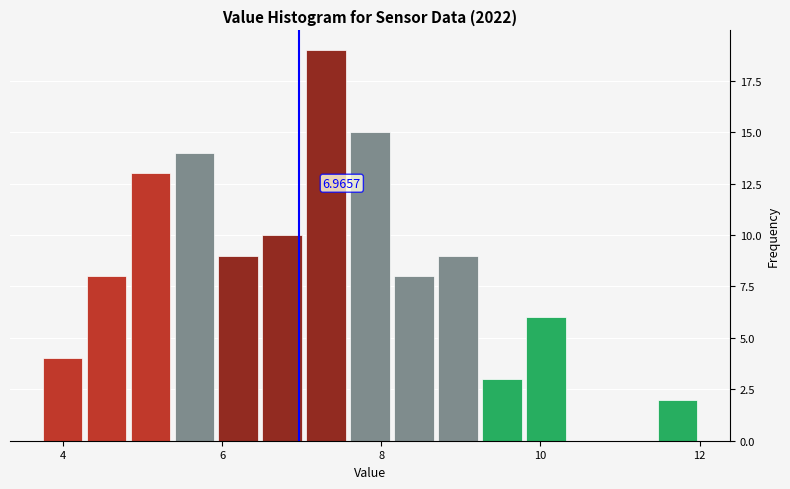

Around what value on the x-axis is the tallest bar? Give the approximate position of its centre, as read against the axis.

7.4